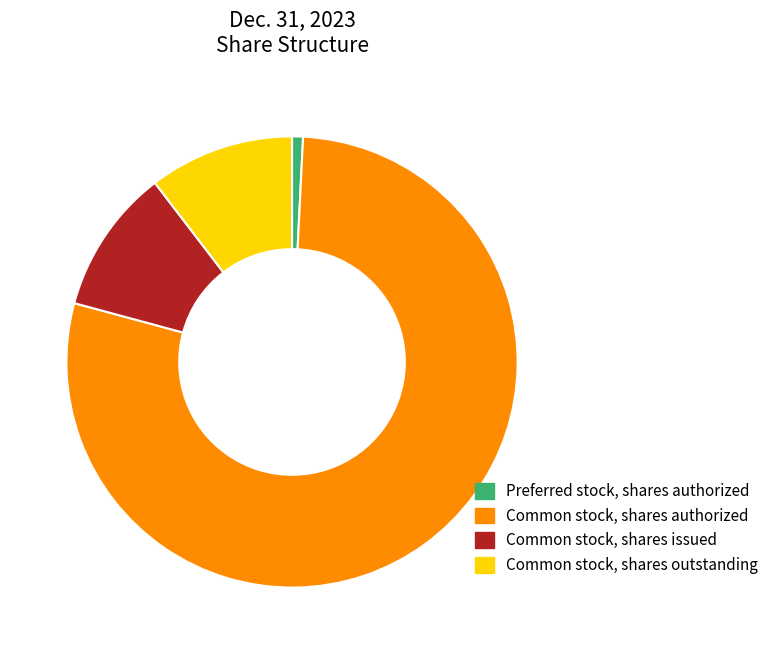

Combined, do Common stock, shares authorized and Common stock, shares outstanding account for over 50%?

Yes